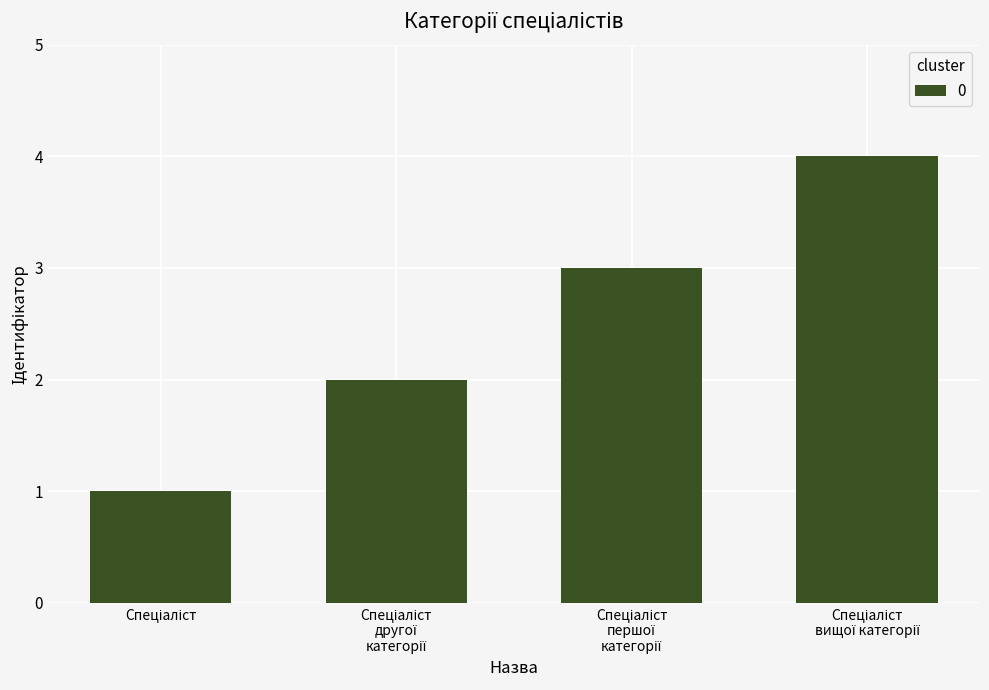

What is the maximum value shown in the chart?

4